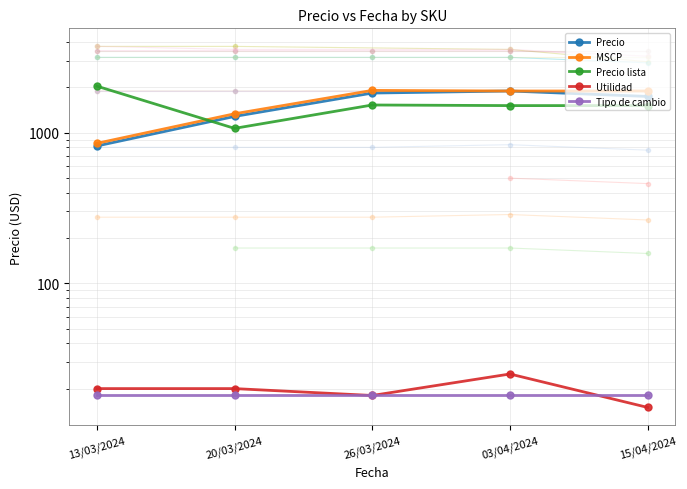

In Utilidad, how many points are higher than both neighbors (excluding endpoints)?

1